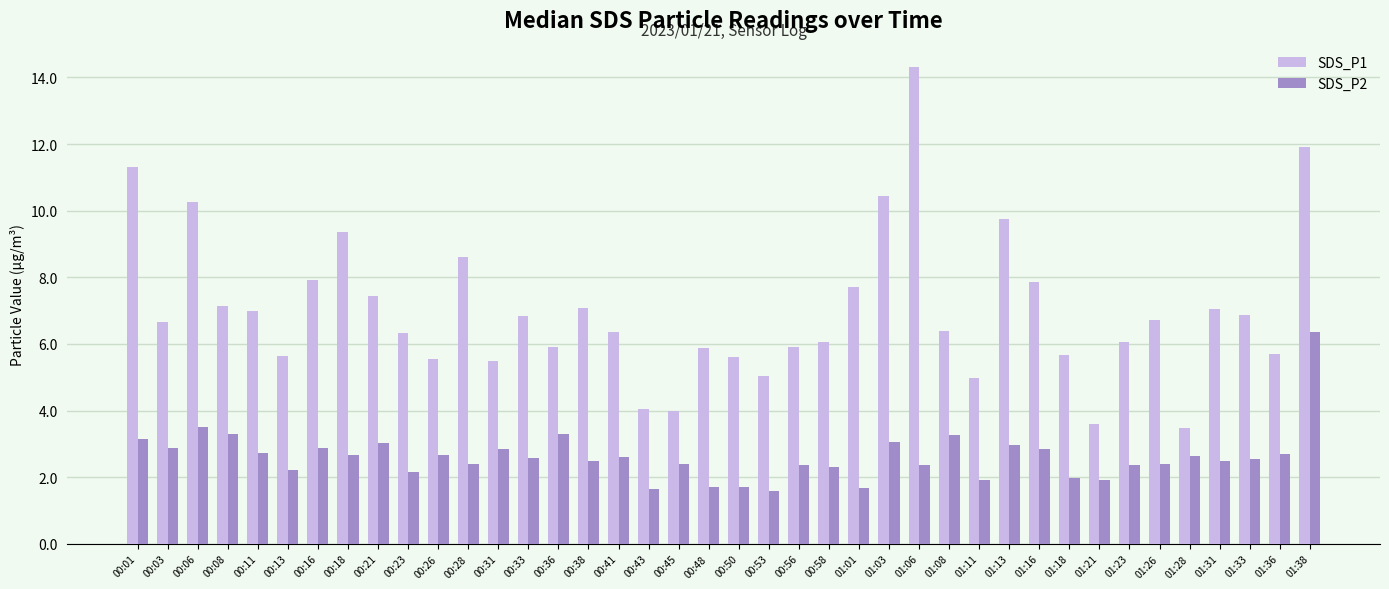

What is the label of the 27th bar from the left?

01:06